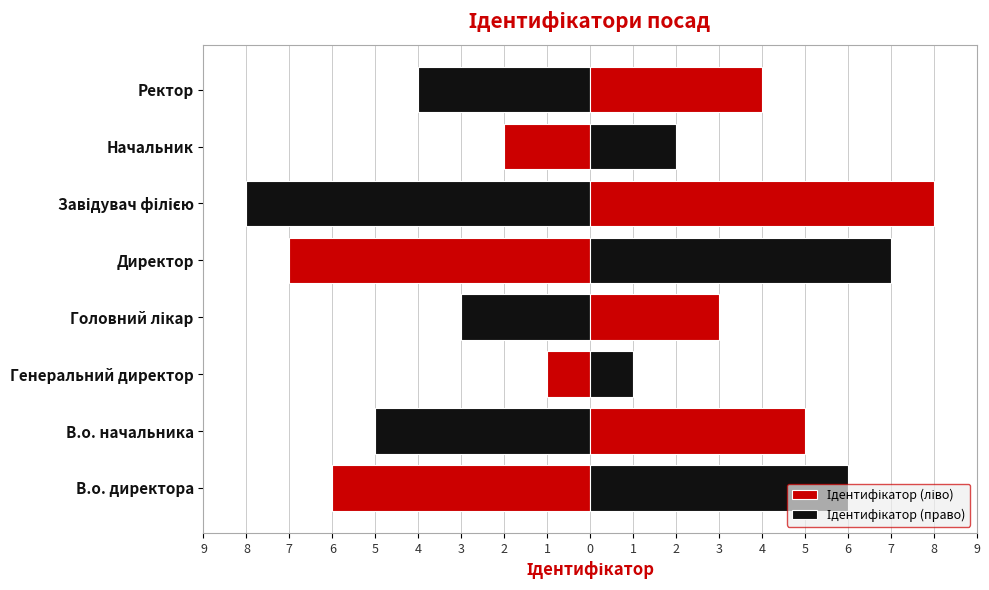

Reading left to right, list all the values displayed in this chart.

Ідентифікатор (ліво): -6	-5	-1	-3	-7	-8	-2	-4
Ідентифікатор (право): 6	5	1	3	7	8	2	4